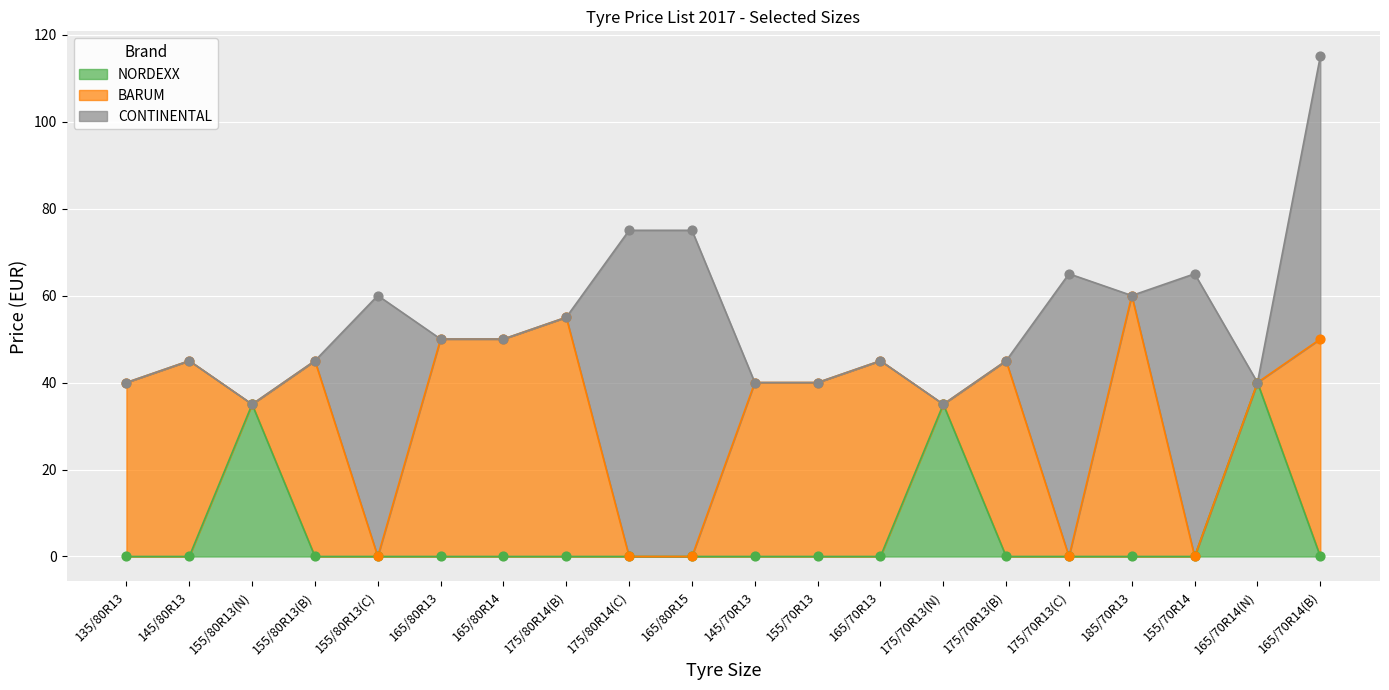

Which series has the widest spread of Y values?

CONTINENTAL